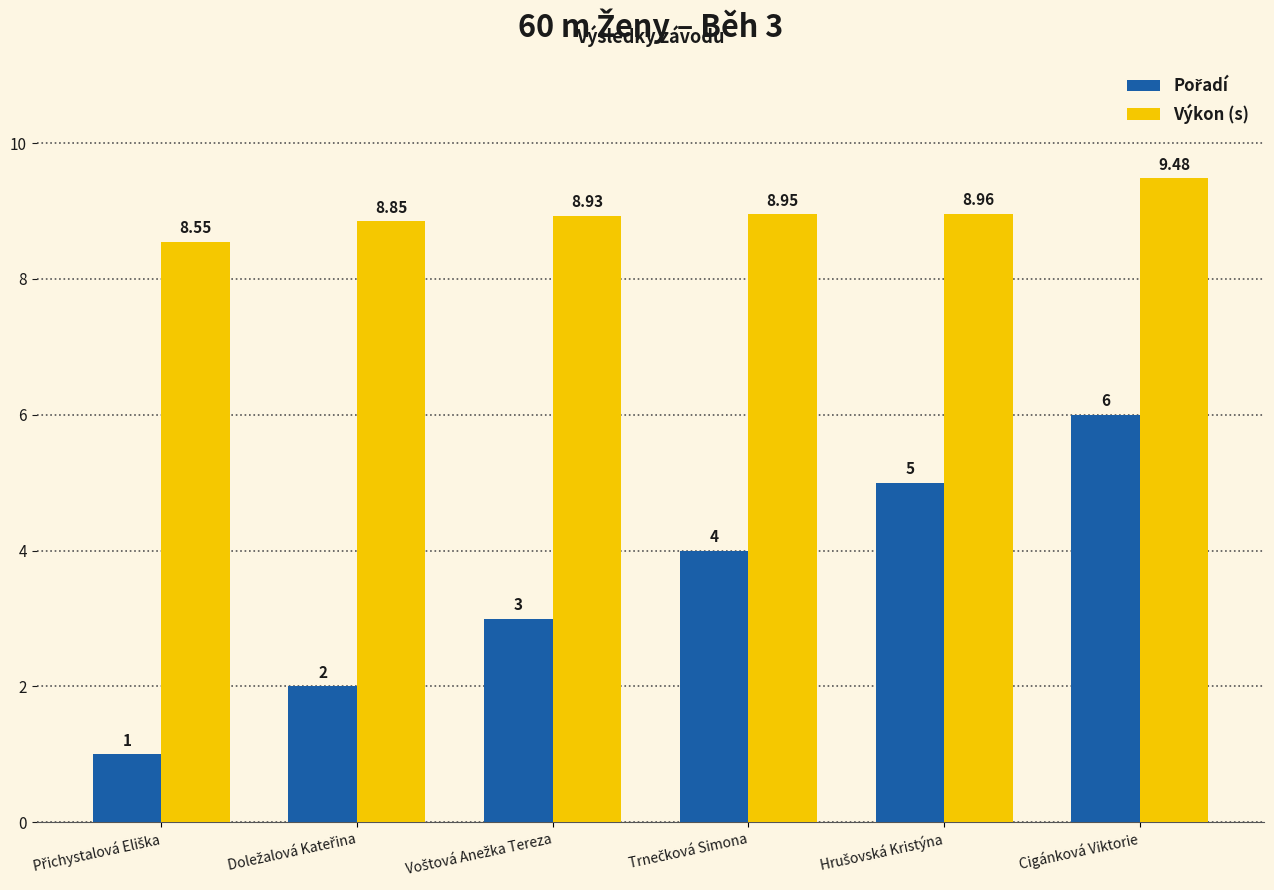

Which category has the highest value across all series?

Cigánková Viktorie